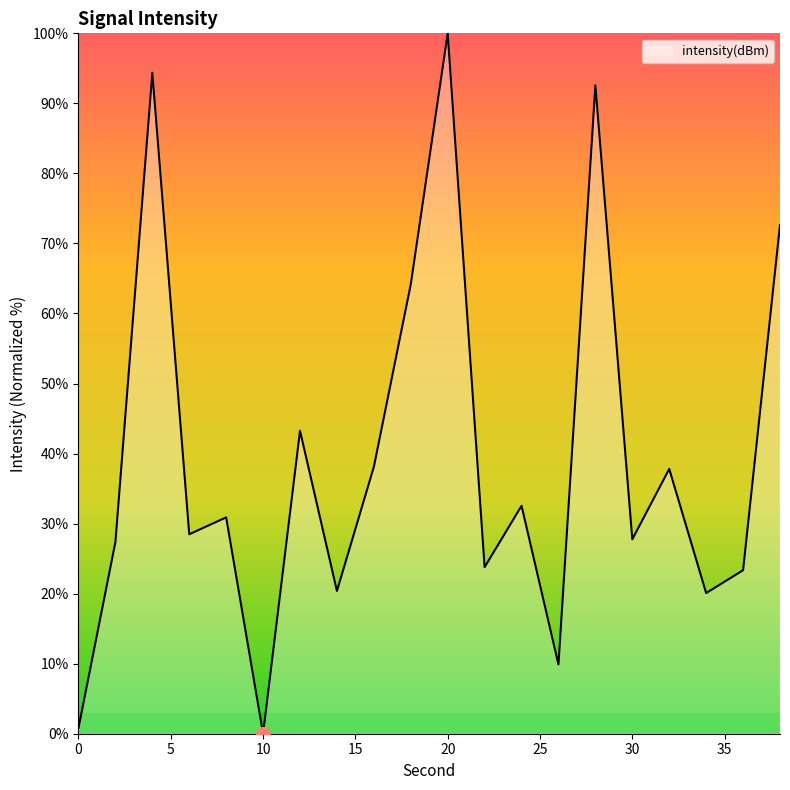

What is the difference between the maximum and minimum values?

100.0